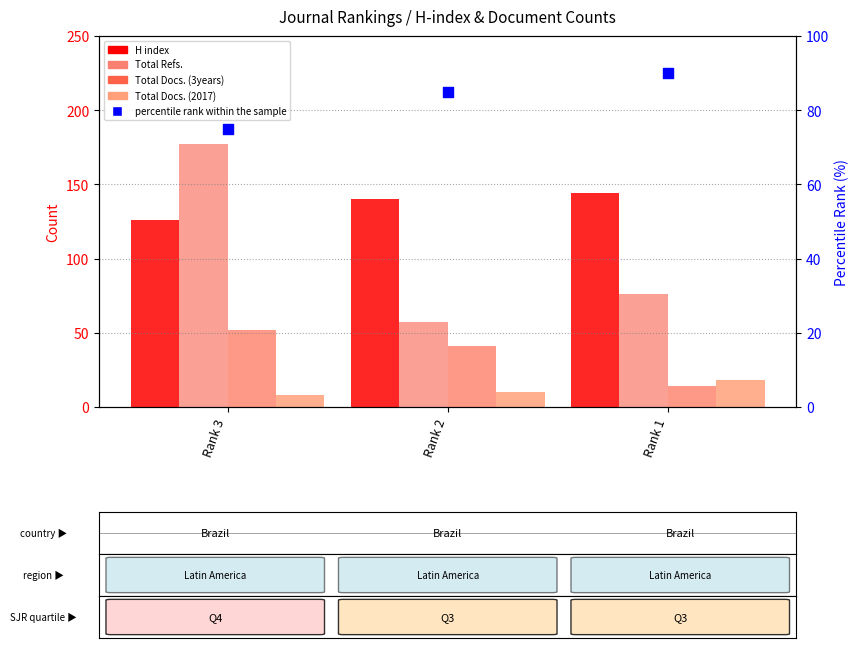

Which series contains the lowest Y value?

Total Docs. (2017)